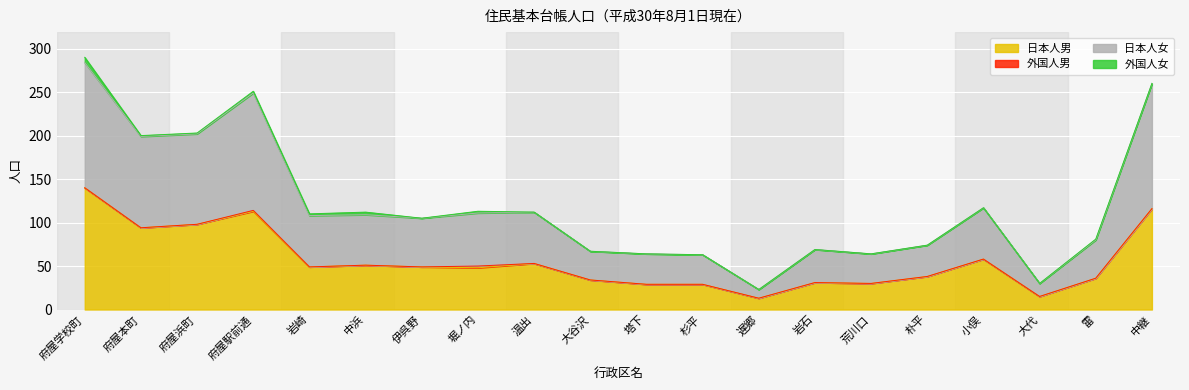

True or false: 日本人女 and 日本人男 intersect in this chart.

False